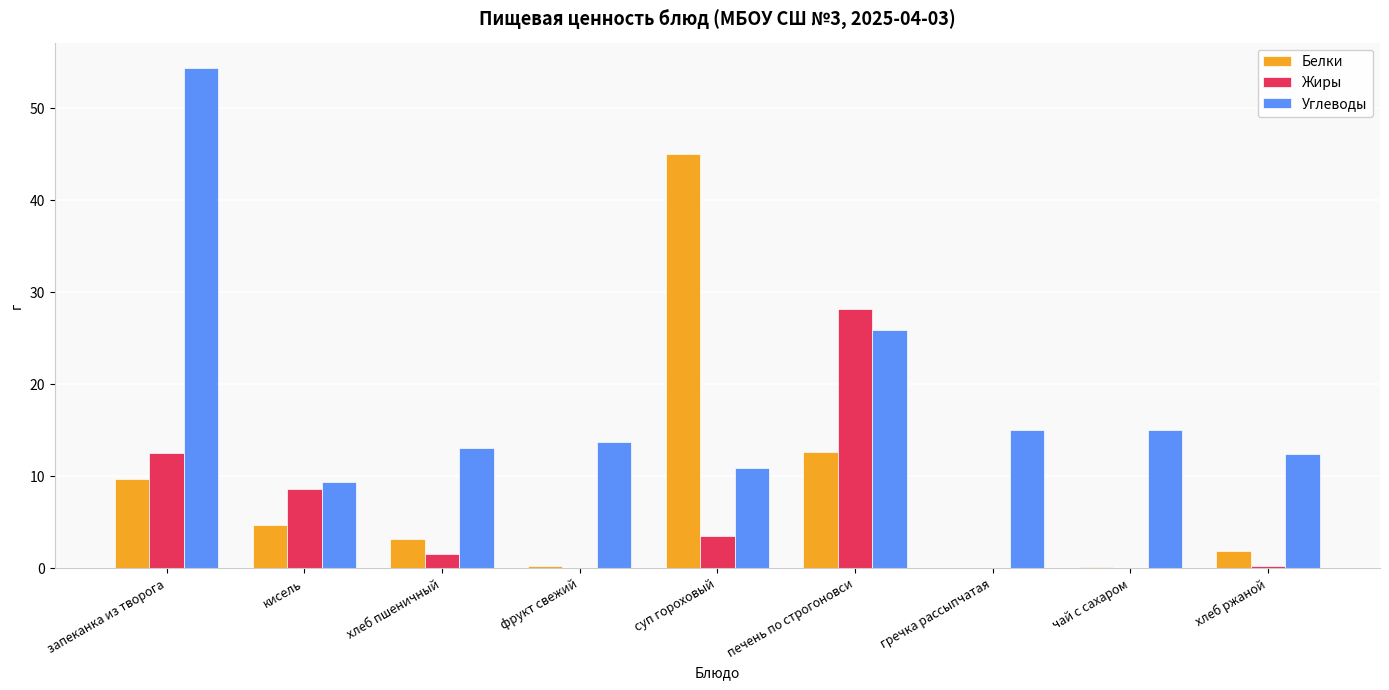

What is the greatest value displayed?

54.4